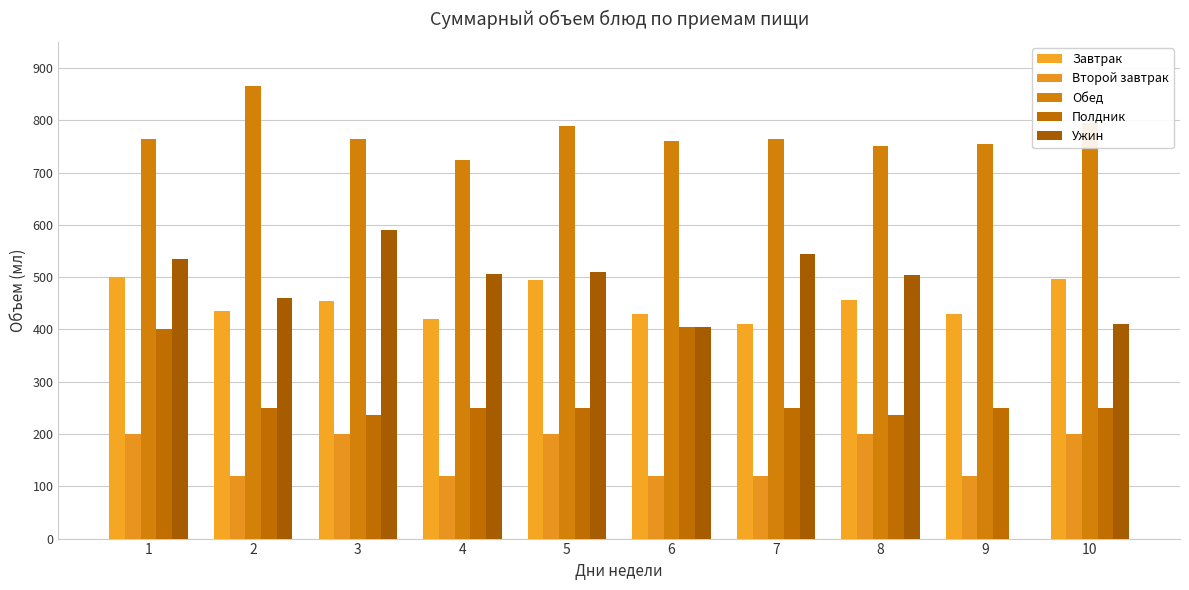

Where does the Полдник series first go above 250?

1